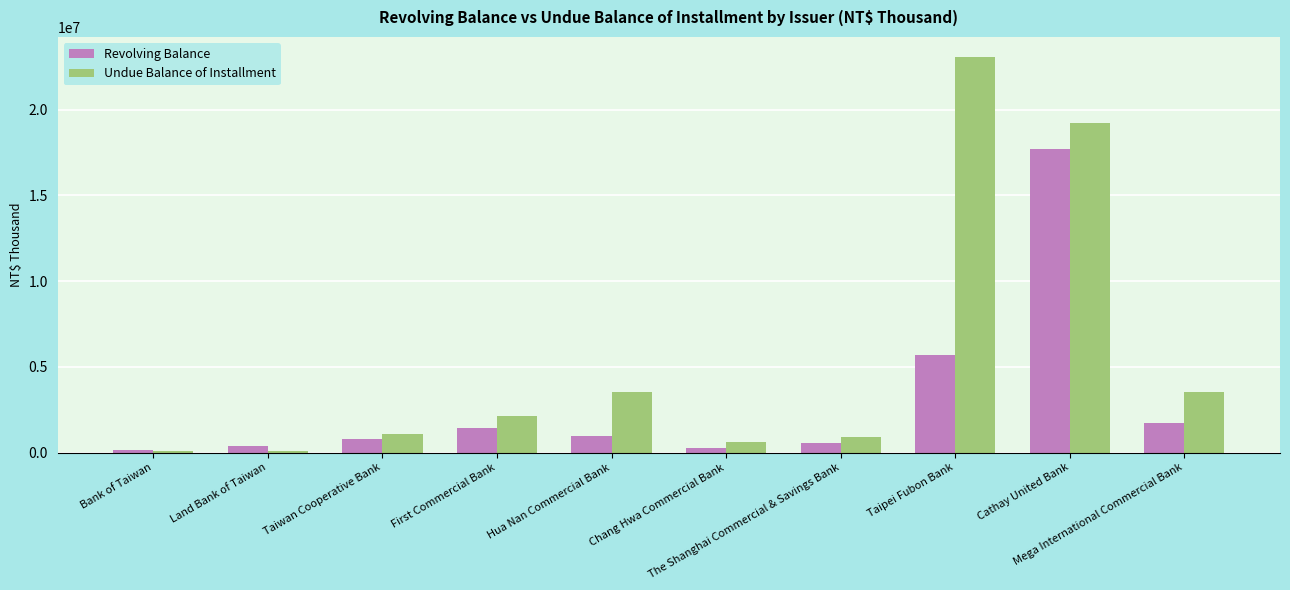

List the series in order of their overall mean, highest first.

Undue Balance of Installment, Revolving Balance